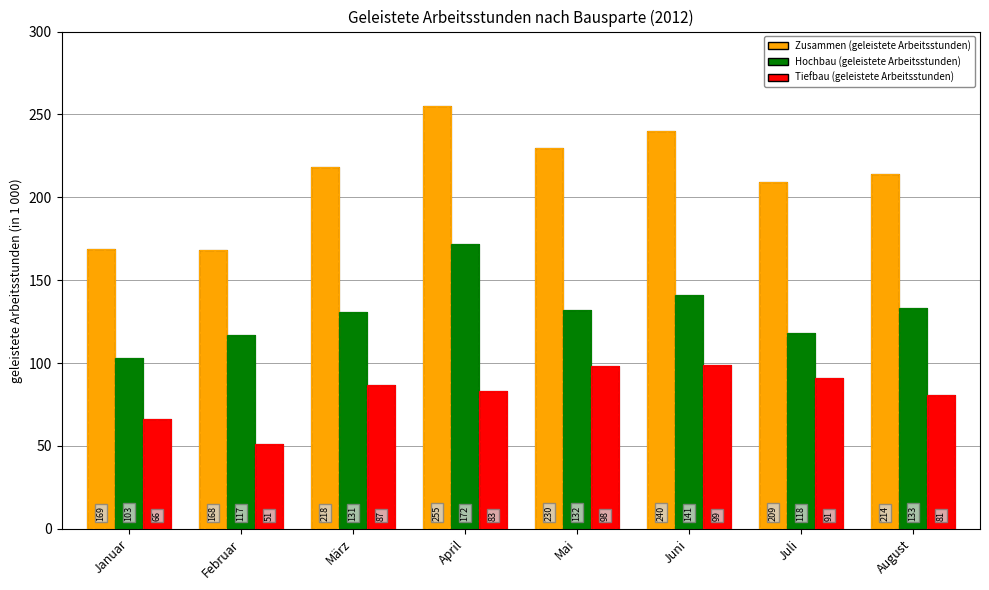

Rank the categories by Hochbau (geleistete Arbeitsstunden) value from lowest to highest.

Januar, Februar, Juli, März, Mai, August, Juni, April